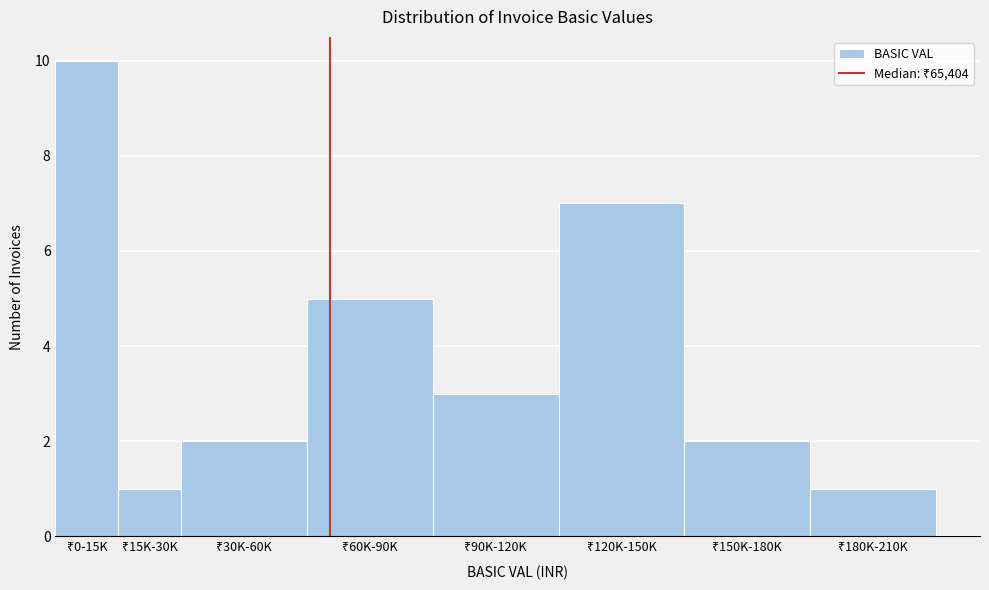

Reading left to right, extract all data points from this chart.

10	1	2	5	3	7	2	1